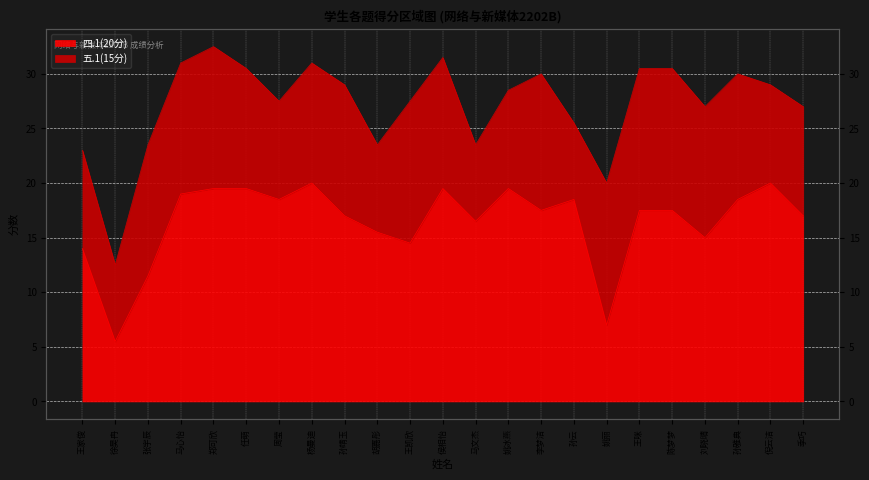

Where does the data first go above 17?

马心怡